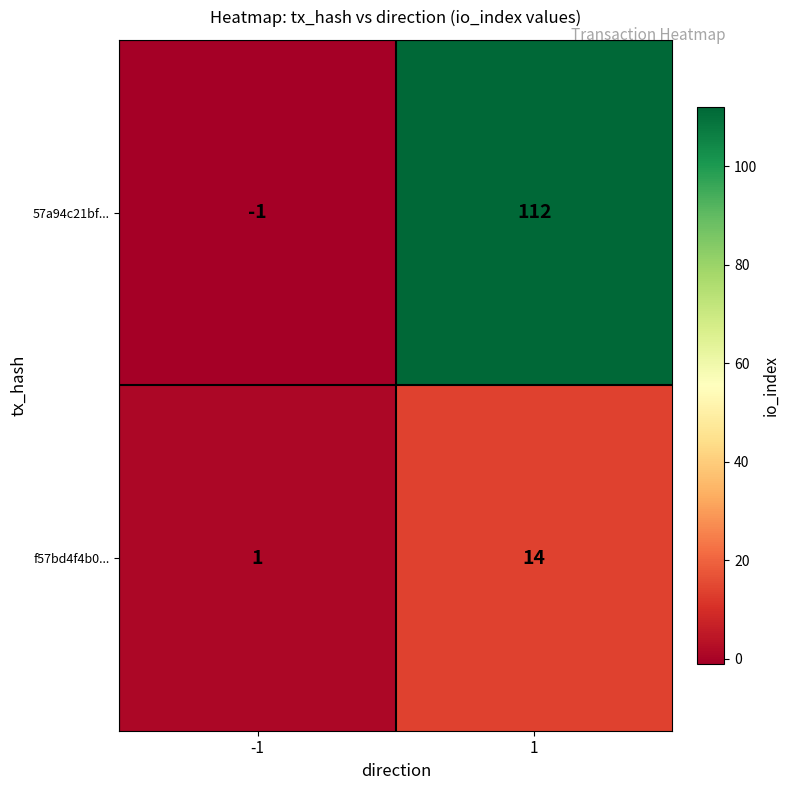

Which series has the largest range (max minus min)?

57a94c21bf...